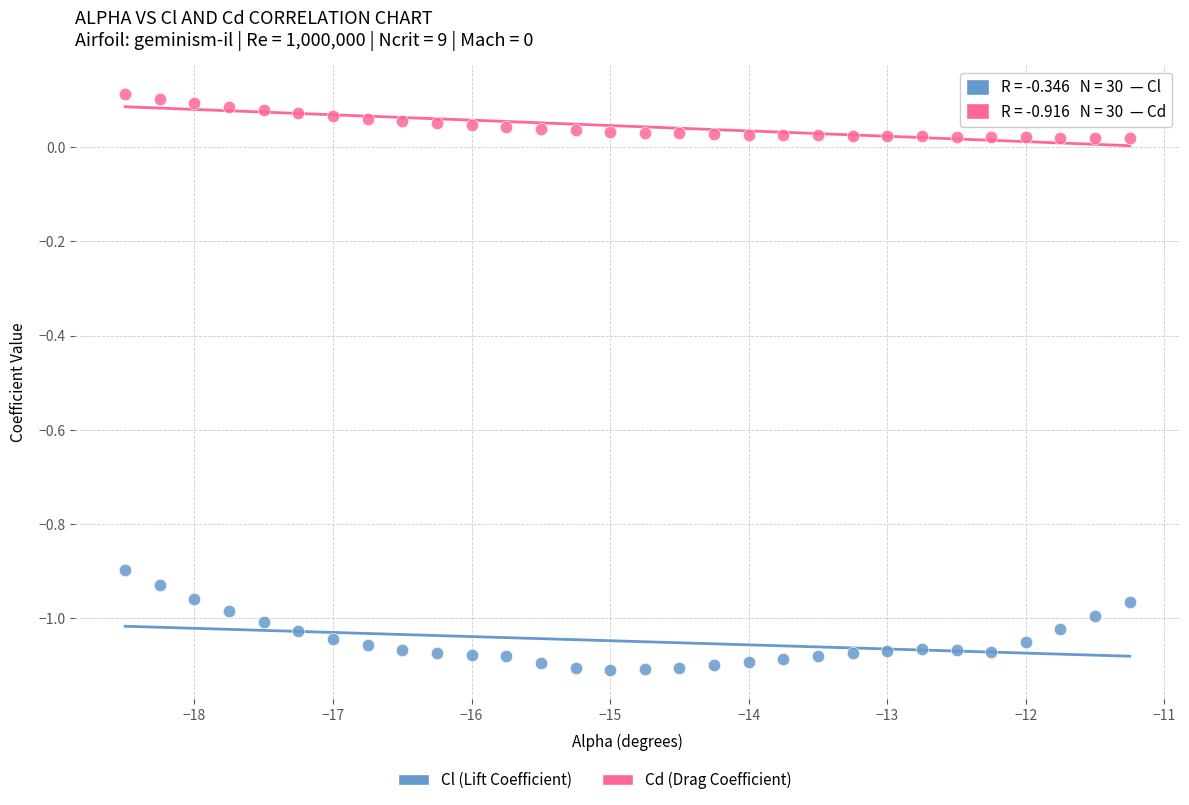

Across all data points, what is the range of Y values (max minus min)?

1.2